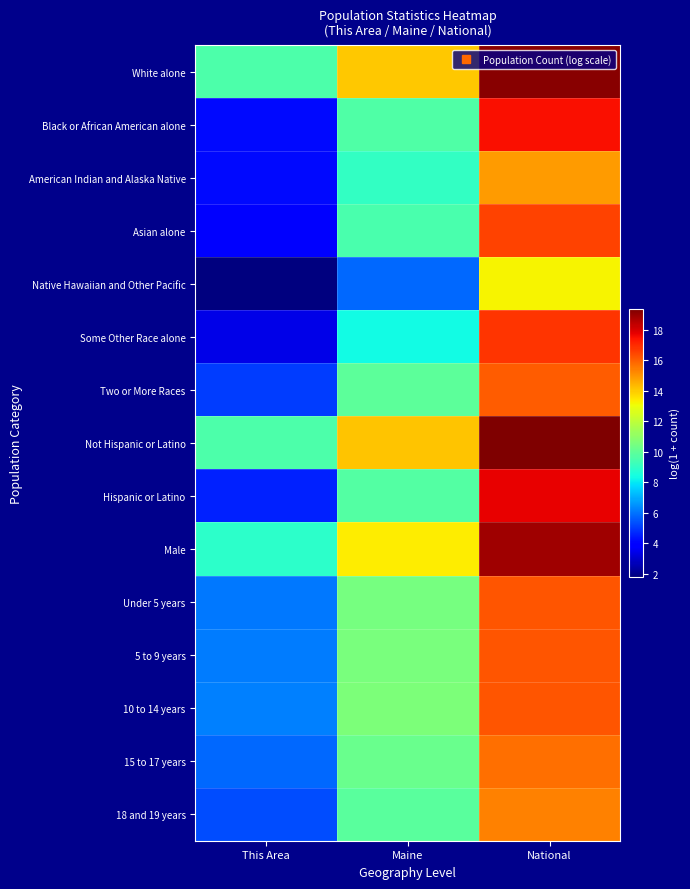

Rank the series at This Area from lowest to highest value.

Native Hawaiian and Other Pacific, Some Other Race alone, Asian alone, Black or African American alone, American Indian and Alaska Native, Hispanic or Latino, Two or More Races, 18 and 19 years, 15 to 17 years, Under 5 years, 5 to 9 years, 10 to 14 years, Male, White alone, Not Hispanic or Latino